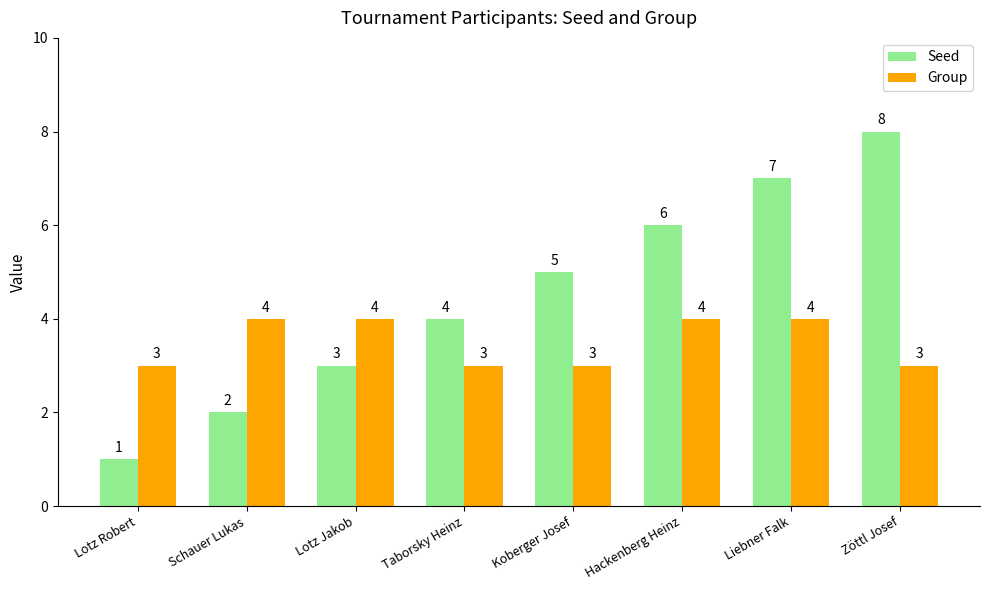

Rank the series at Hackenberg Heinz from highest to lowest value.

Seed, Group